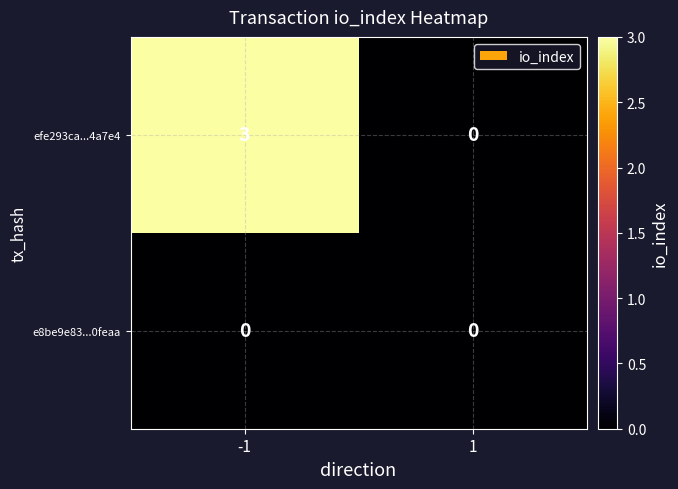

Rank the series by their maximum value, from lowest to highest.

e8be9e83...0feaa, efe293ca...4a7e4